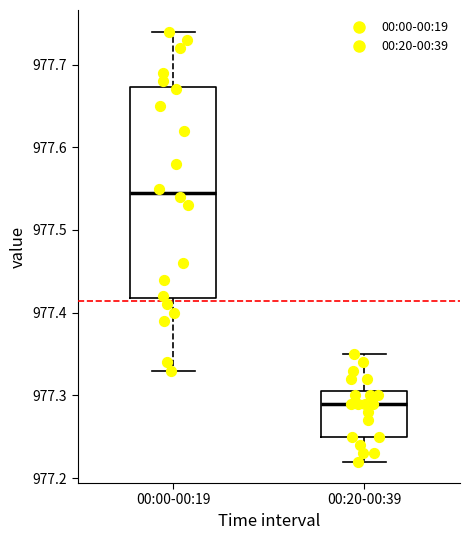

Which box is the tallest, from its lower edge to its upper edge?

00:00-00:19